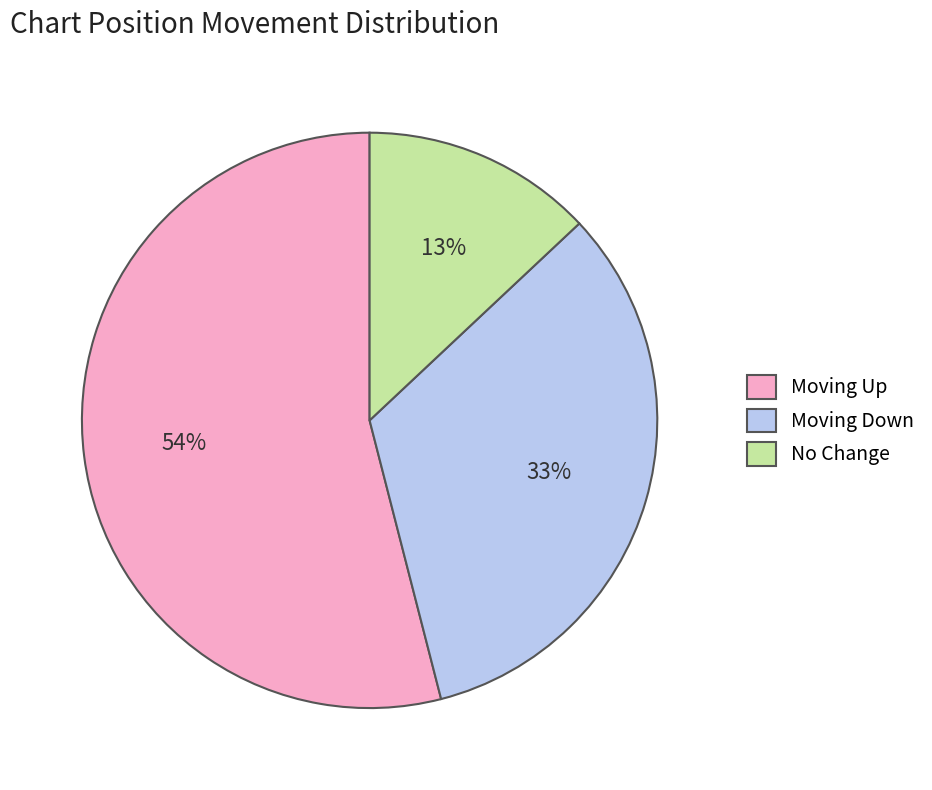

Which category has the biggest portion of the pie?

Moving Up